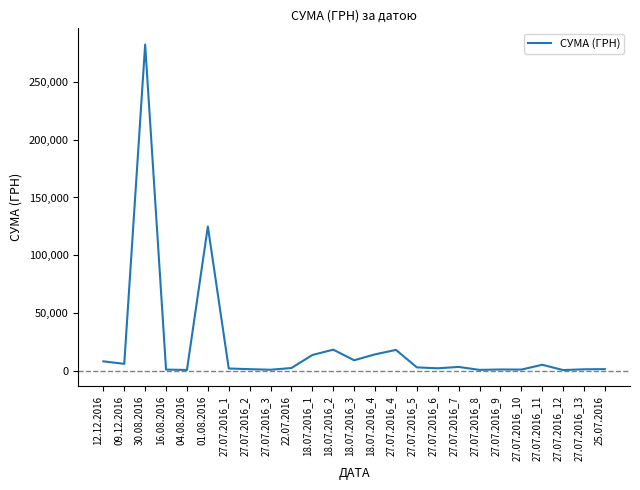

The value at 30.08.2016 is 116817.3. True or false?

False